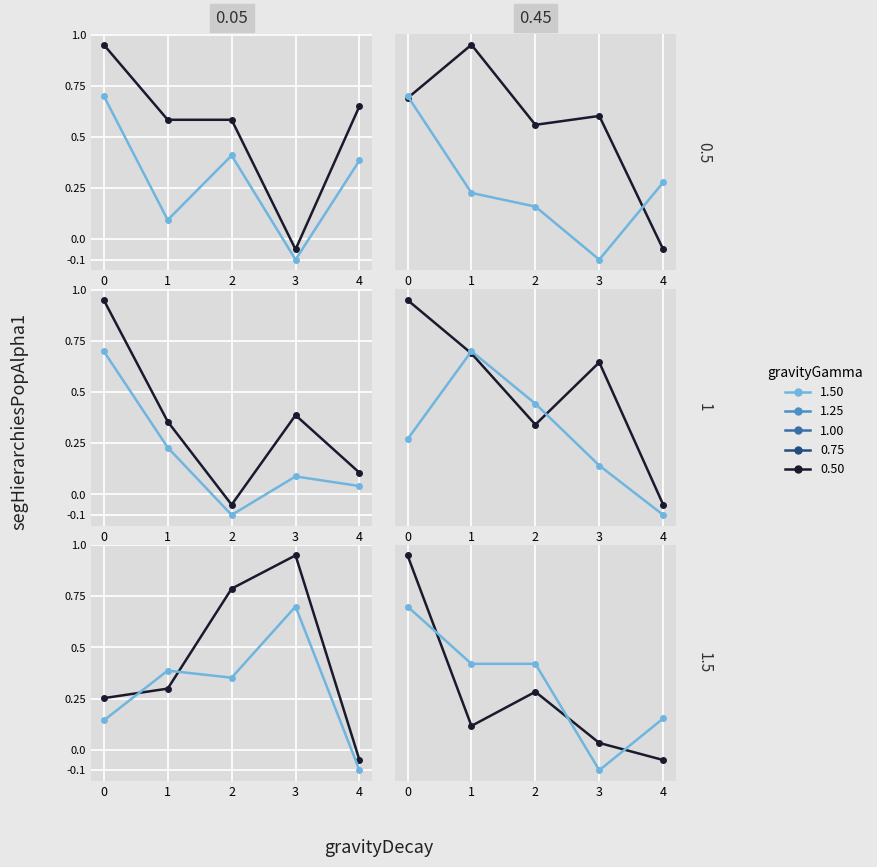

What is the total value across all series at 3?

-0.1